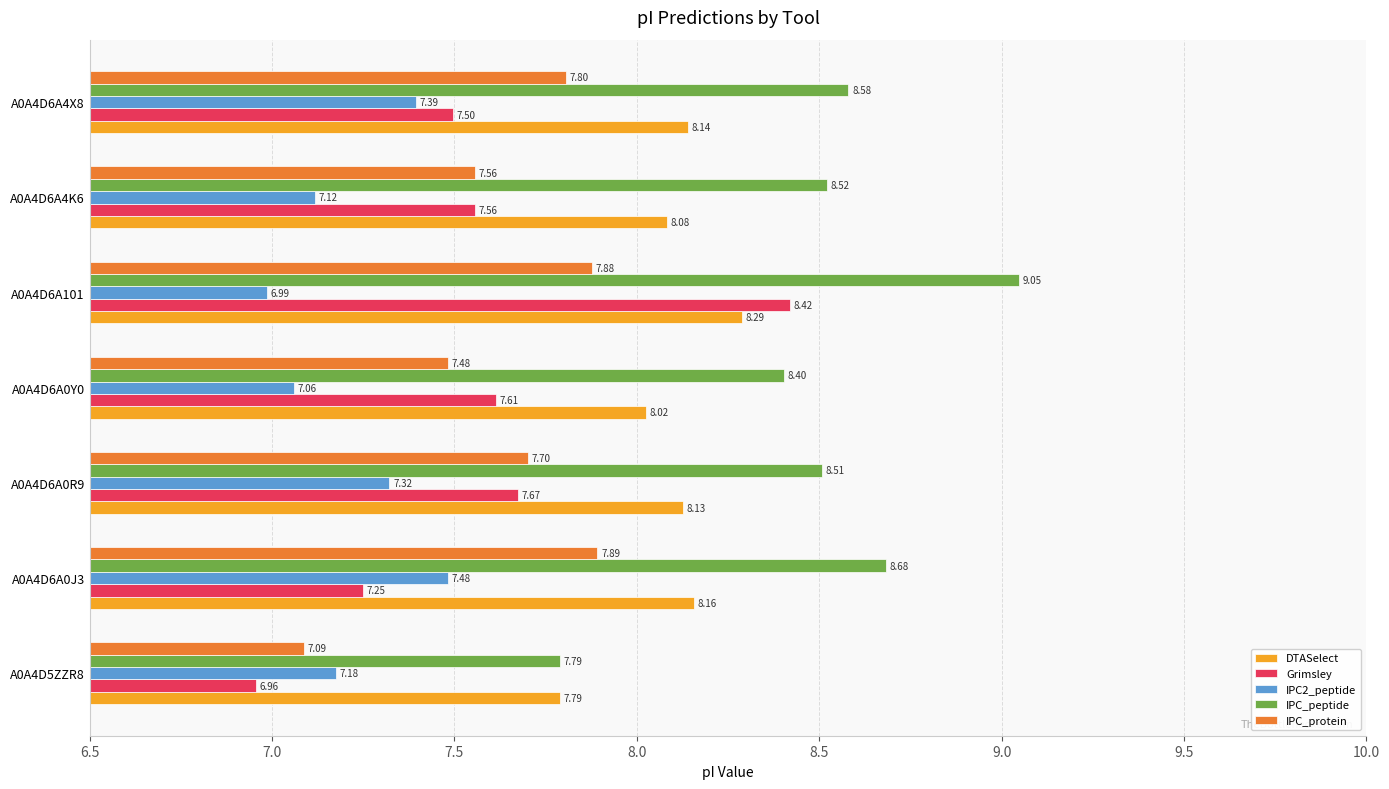

What is the sum of the IPC_peptide values at A0A4D6A4K6 and A0A4D6A0R9?

17.0